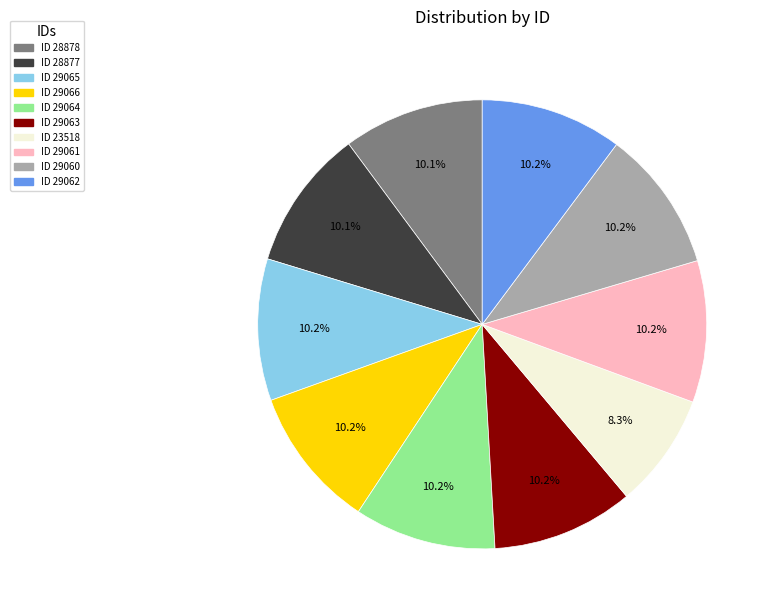

Does any single category account for the majority?

No